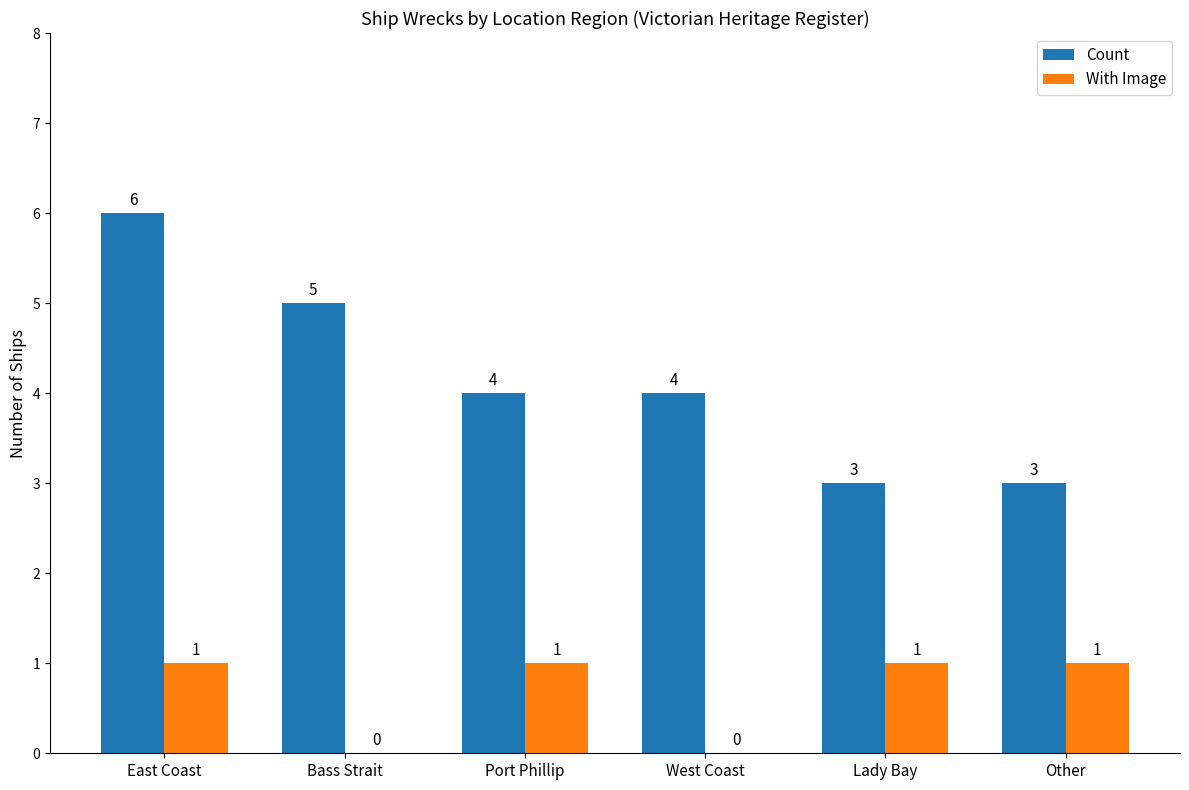

What is the highest value of the With Image series?

1